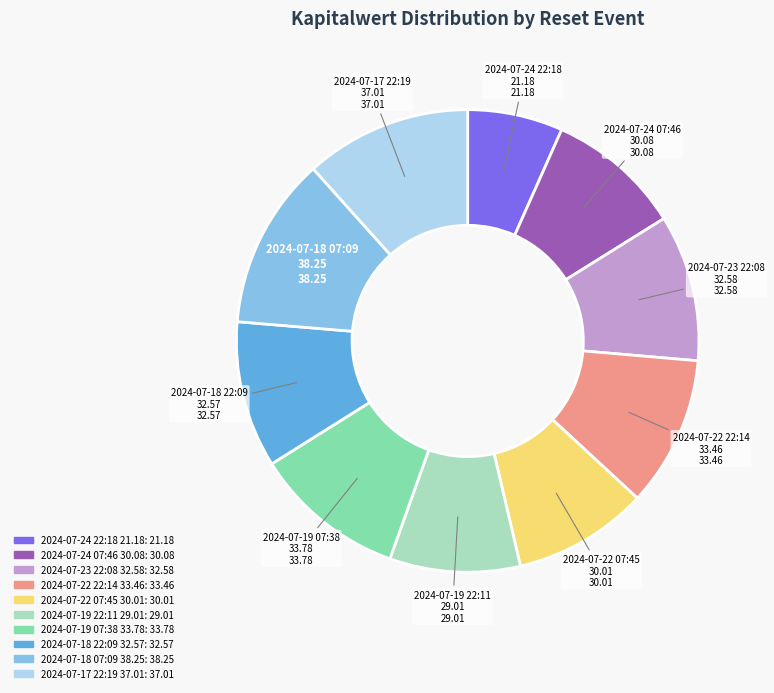

What is the ratio of the value at 2024-07-18 22:09 32.57 to the value at 2024-07-24 07:46 30.08?

1.1